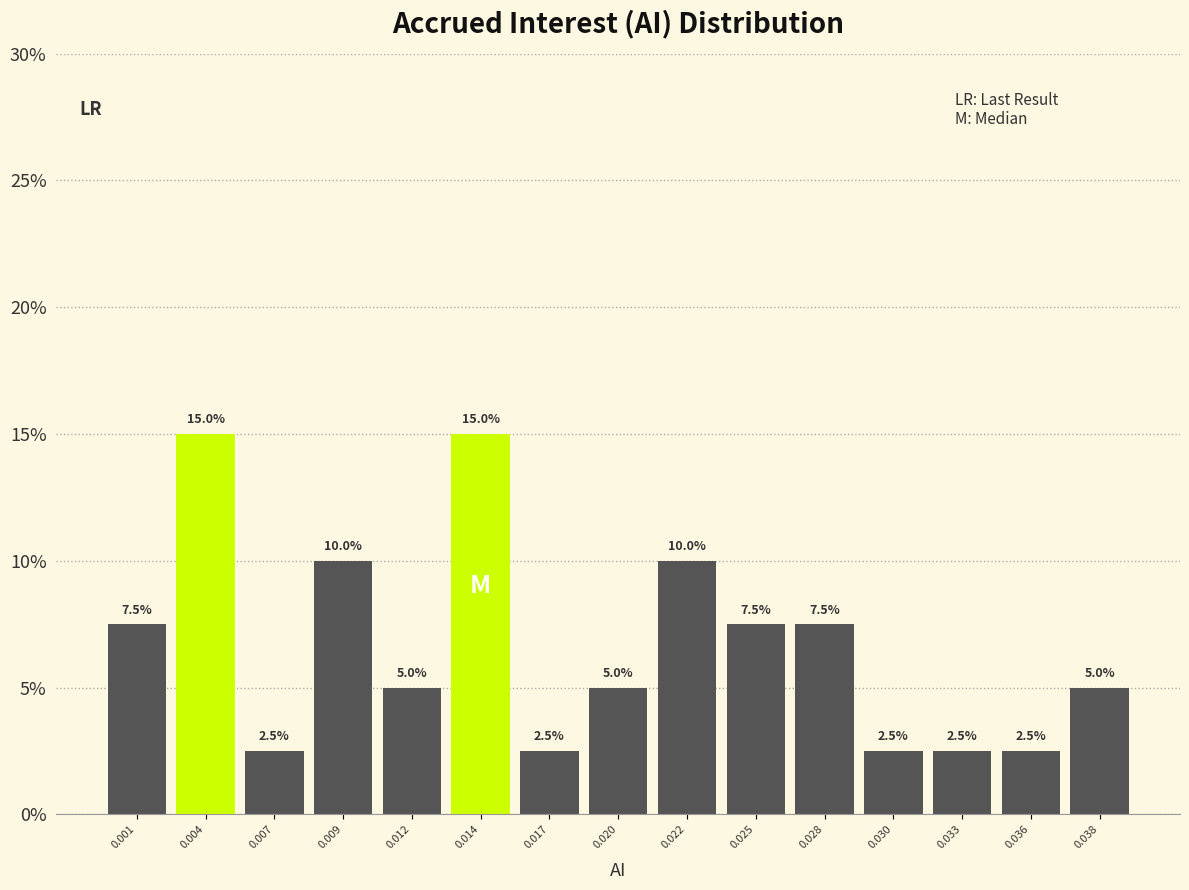

Reading left to right, transcribe all the data shown in this chart.

7.5	15.0	2.5	10.0	5.0	15.0	2.5	5.0	10.0	7.5	7.5	2.5	2.5	2.5	5.0